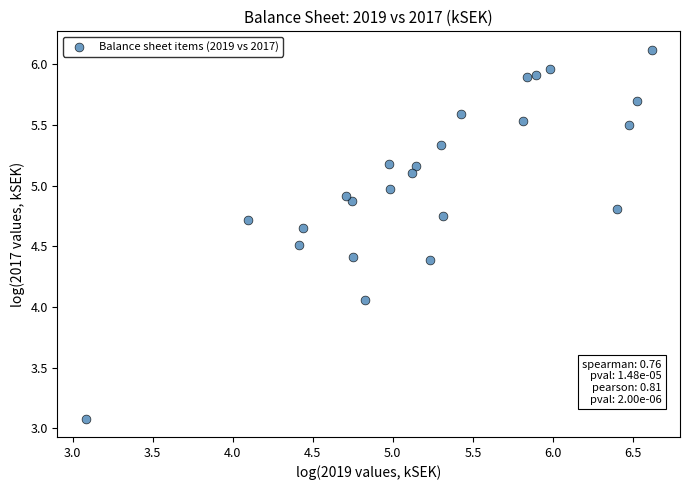

What is the range of Y values (max minus min)?

3.0